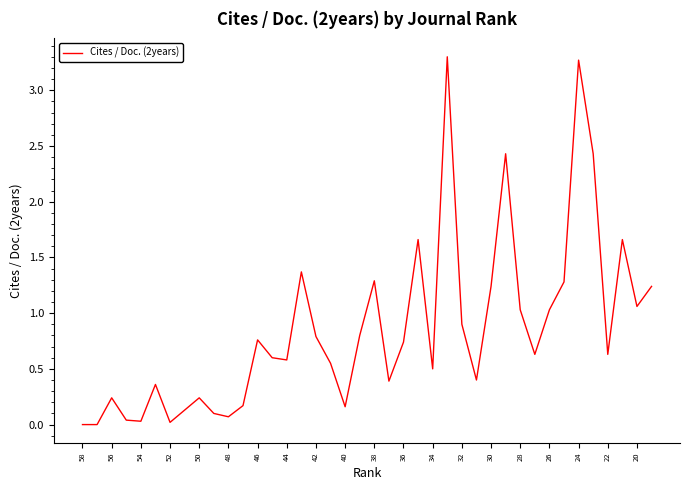

What is the greatest value displayed?

3.3